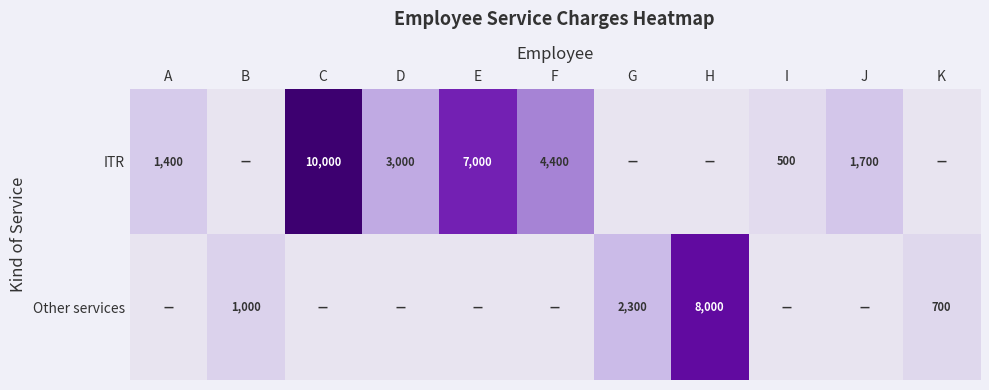

What is the difference between the Other services values at H and G?

5700